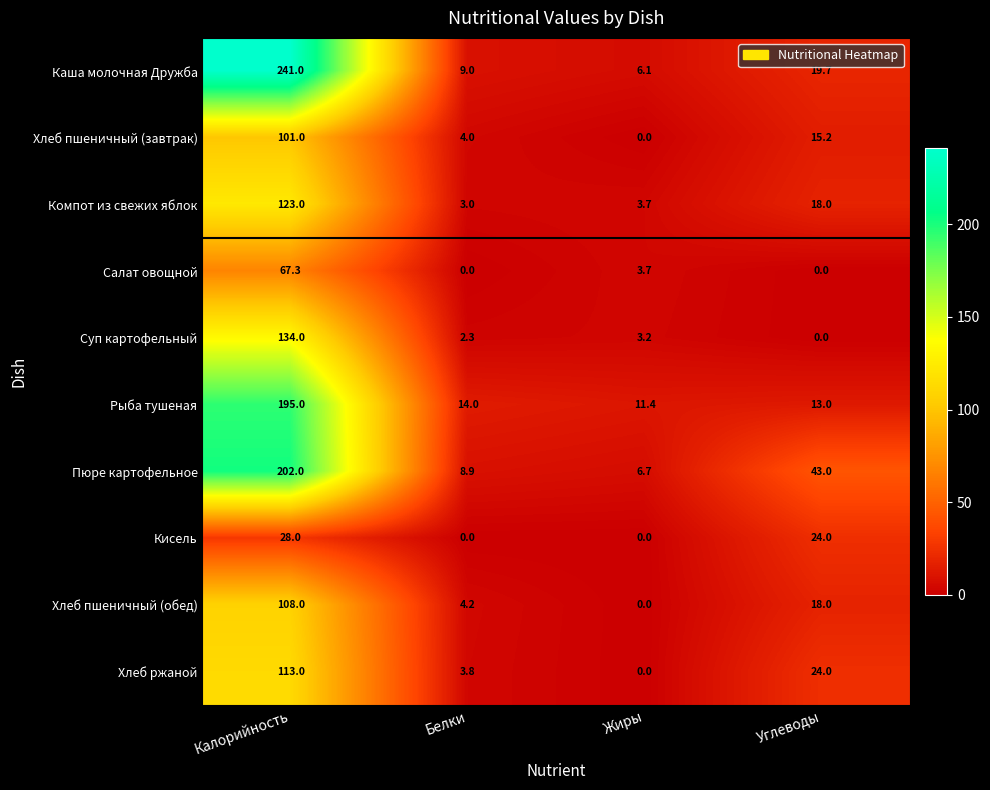

At which category is the sum across all series the highest?

Калорийность